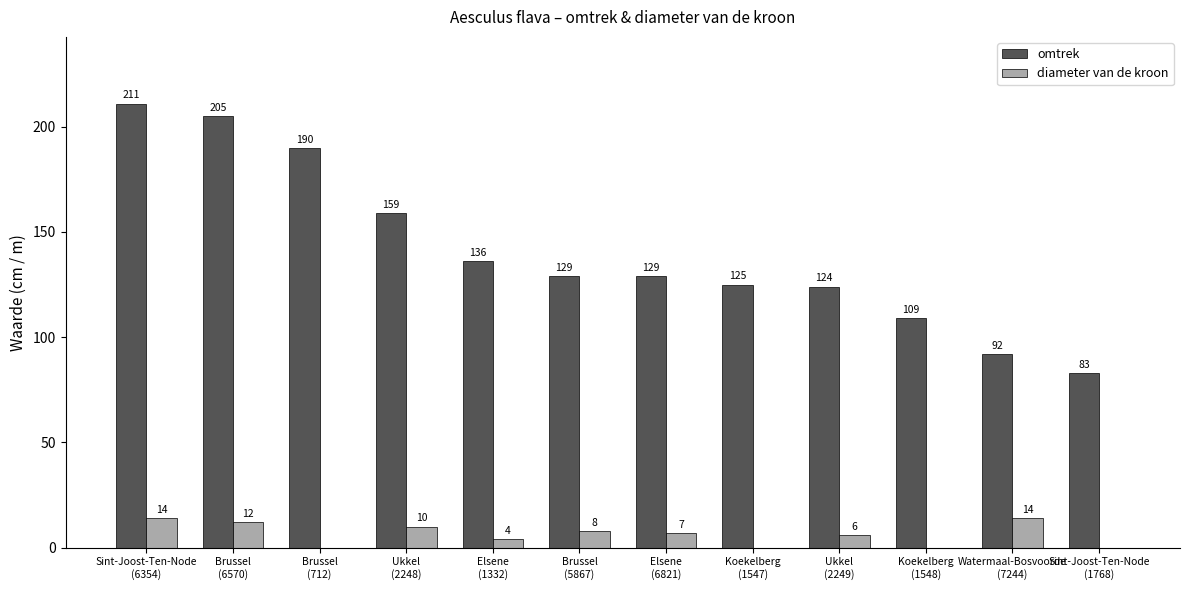

What are all the series names shown in the legend?

omtrek, diameter van de kroon